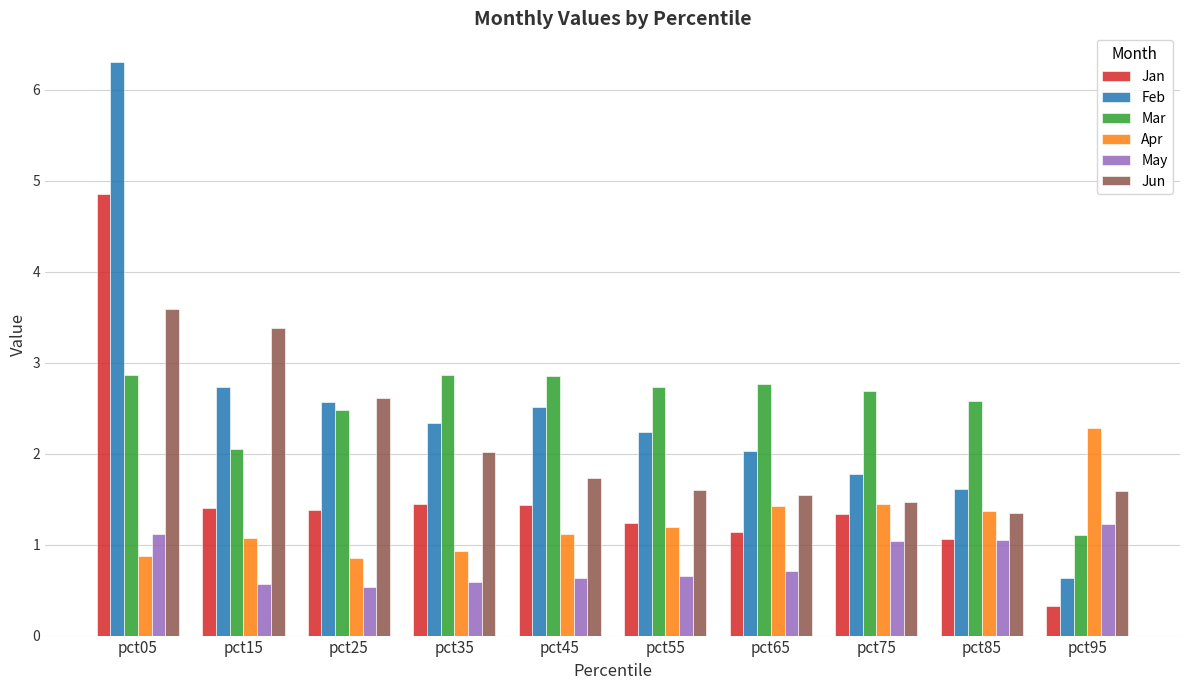

At which category does the chart reach its peak across all series?

pct05